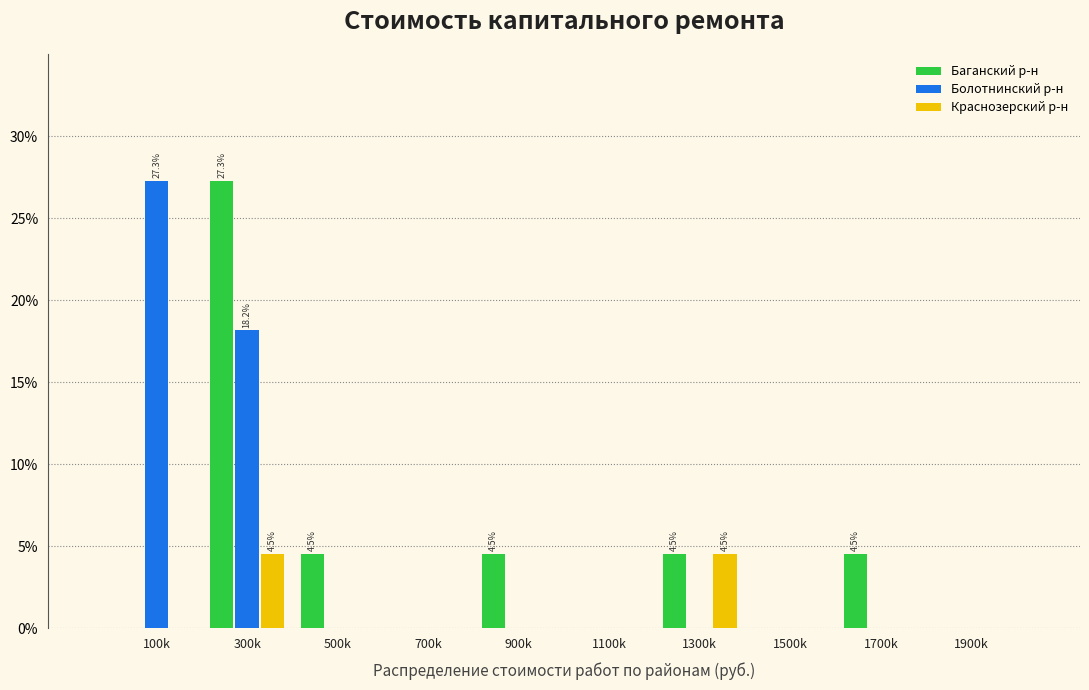

Reading left to right, transcribe all the data shown in this chart.

Баганский р-н: 100k=0.0	300k=27.3	500k=4.5	700k=0.0	900k=4.5	1100k=0.0	1300k=4.5	1500k=0.0	1700k=4.5	1900k=0.0
Болотнинский р-н: 100k=27.3	300k=18.2	500k=0.0	700k=0.0	900k=0.0	1100k=0.0	1300k=0.0	1500k=0.0	1700k=0.0	1900k=0.0
Краснозерский р-н: 100k=0.0	300k=4.5	500k=0.0	700k=0.0	900k=0.0	1100k=0.0	1300k=4.5	1500k=0.0	1700k=0.0	1900k=0.0